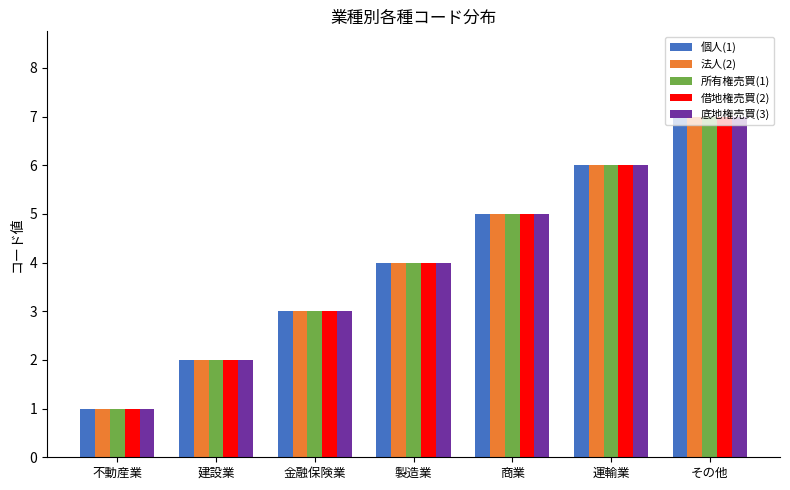

What is the sum of the 法人(2) values at 金融保険業 and 不動産業?

4